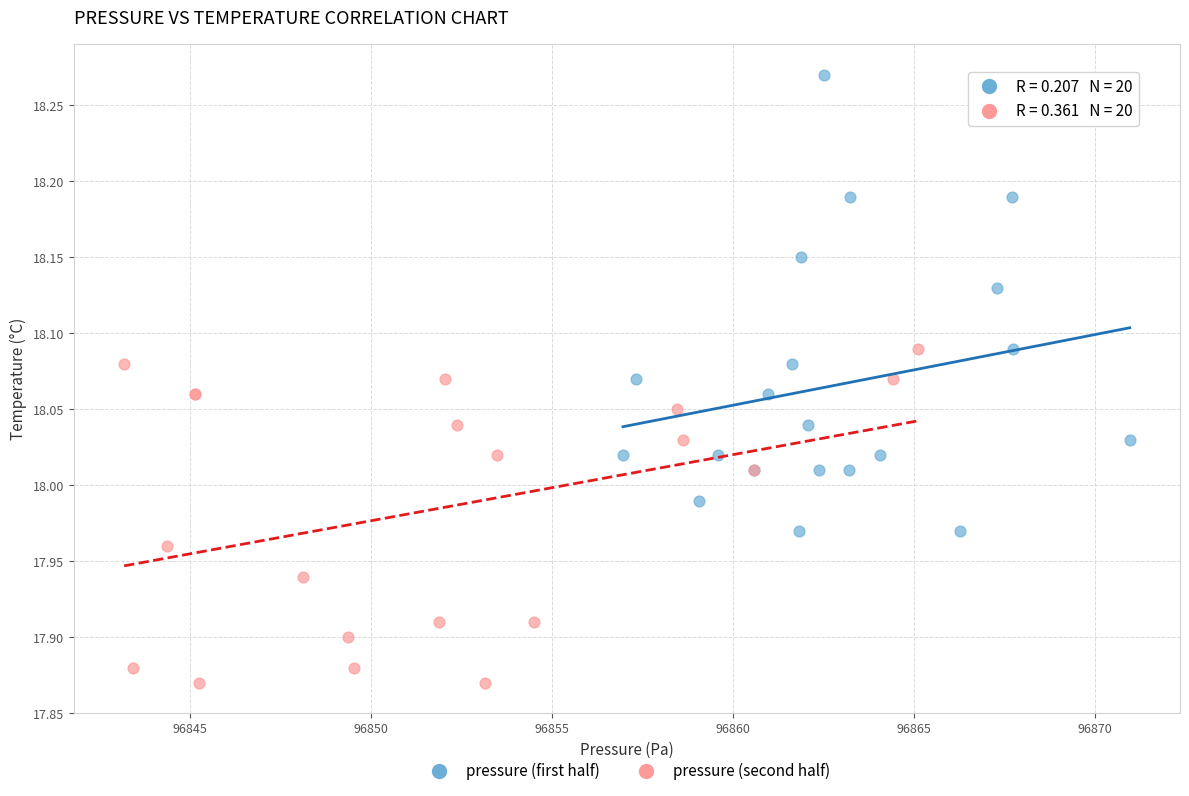

Which series contains the lowest Y value?

pressure (second half)